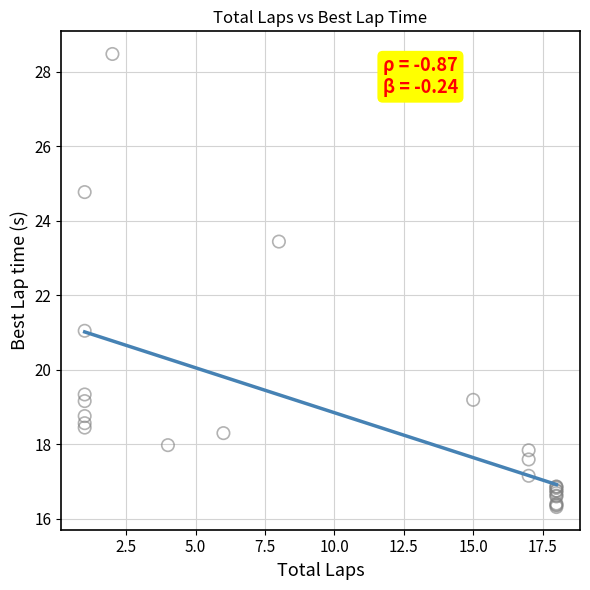

What Y value in the scatter plot is closest to 22?

21.0